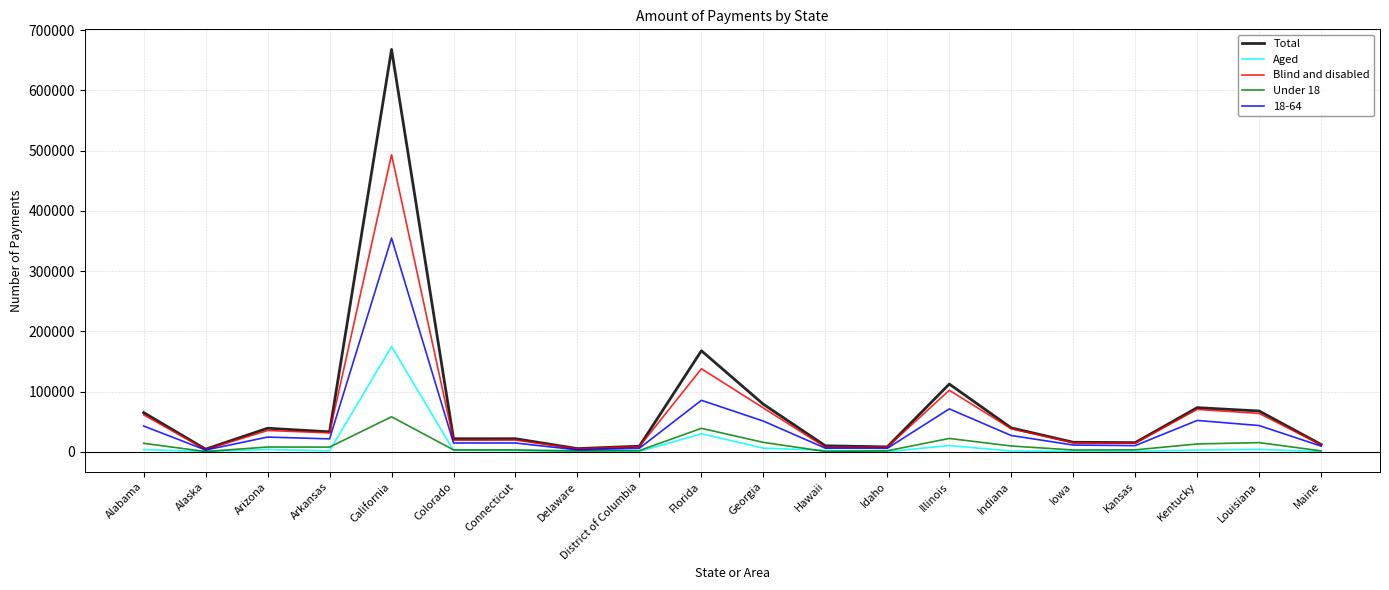

Is the value of Aged at Connecticut greater than the value of Blind and disabled at Illinois?

No